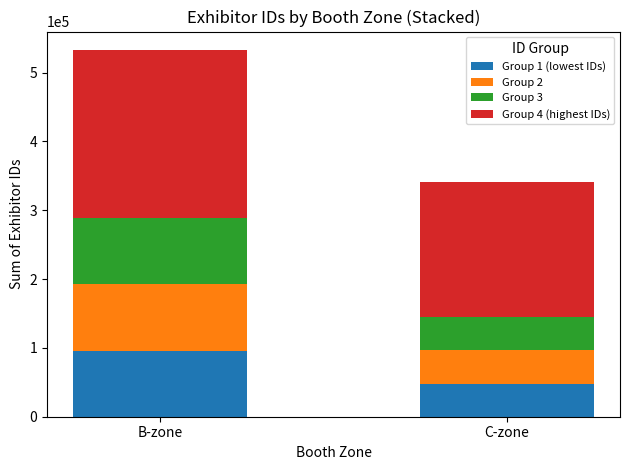

What is the sum of the Group 1 (lowest IDs) values at C-zone and B-zone?

144304